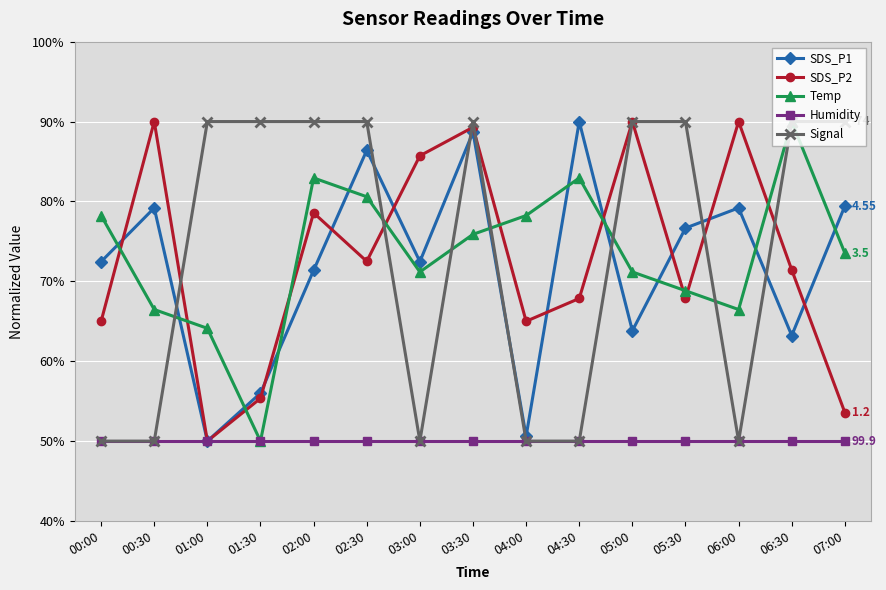

What is the difference between the second highest and second lowest values in the SDS_P1 series?

38.1